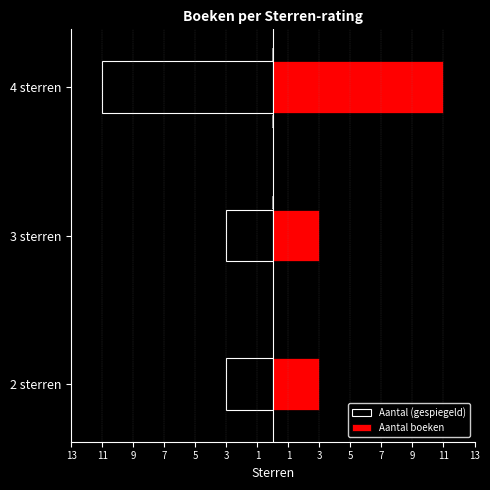

The Aantal boeken series shows 5 at 3 sterren. True or false?

False